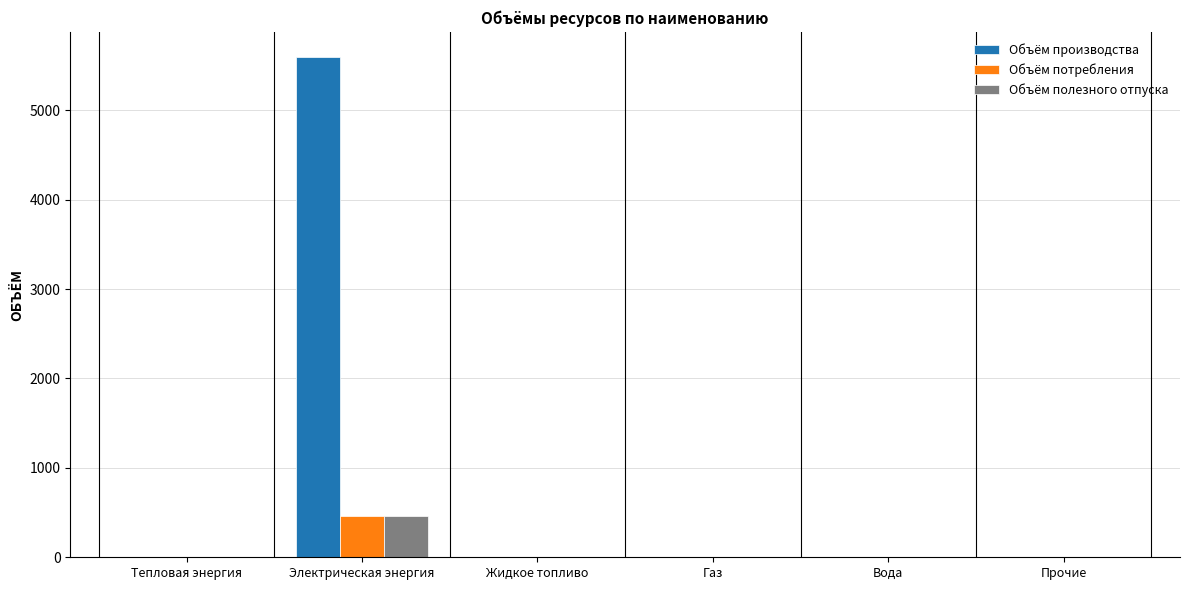

Which series has the largest total across all categories?

Объём производства